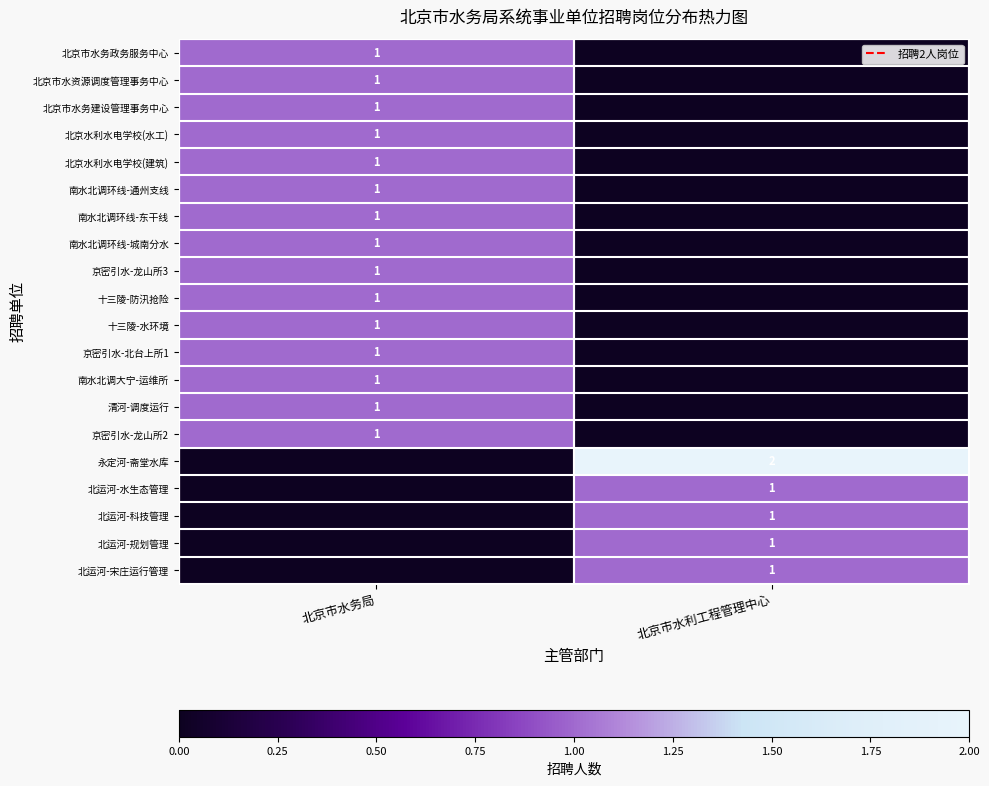

Is the value of 京密引水-龙山所2 at 北京市水务局 greater than the value of 永定河-斋堂水库 at 北京市水利工程管理中心?

No